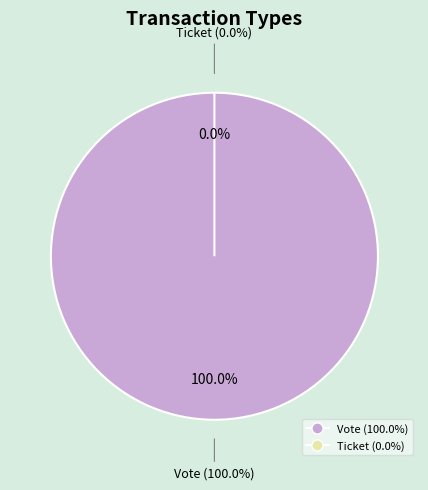

Is there any slice that represents more than half of the pie?

Yes